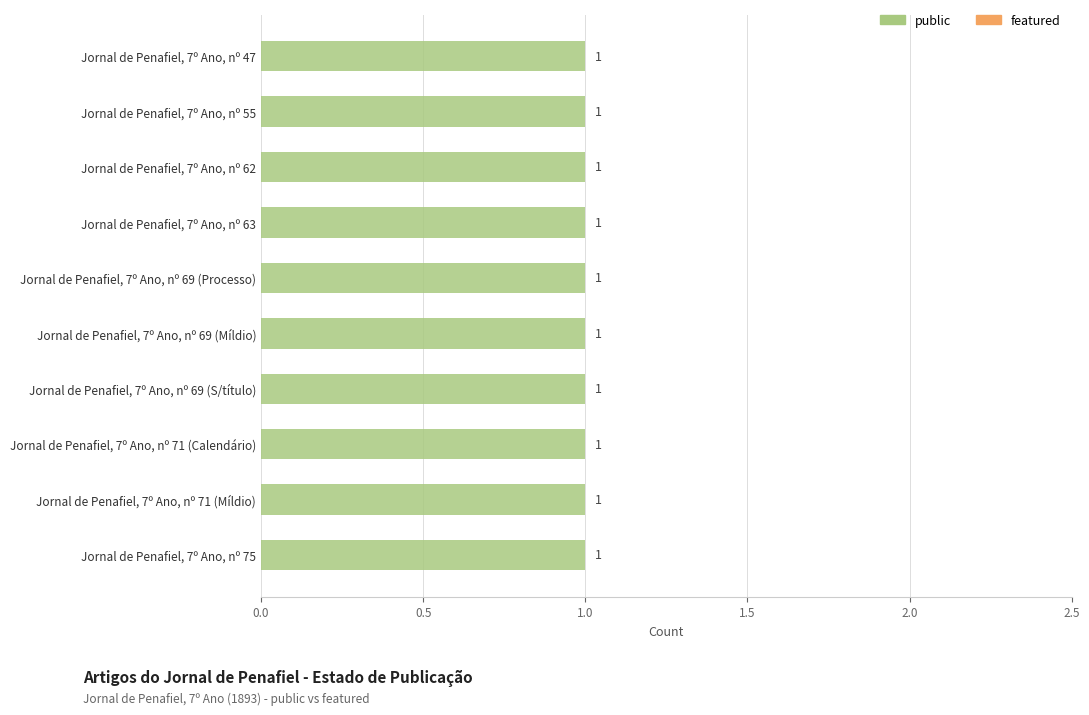

List the series in order of their overall mean, highest first.

public, featured